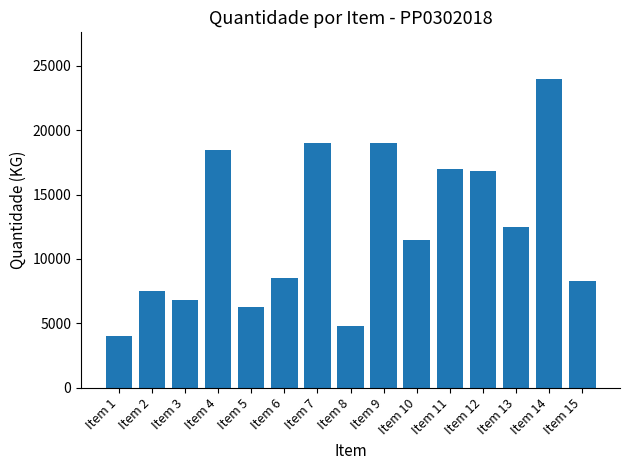

Where is the data nearest to the value 14000?

Item 13